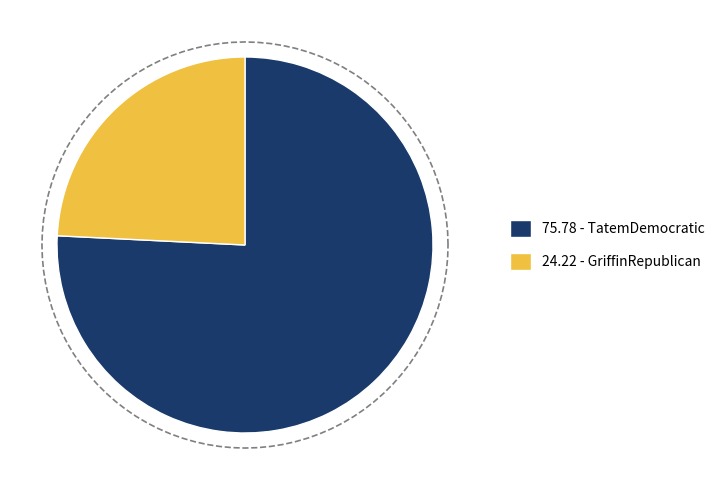

To the nearest percent, what portion does TatemDemocratic represent?

76%